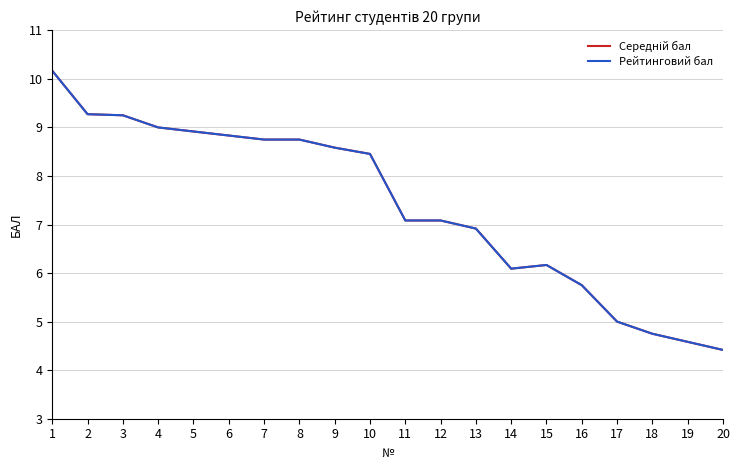

Does the chart display data point markers on the line(s)?

No